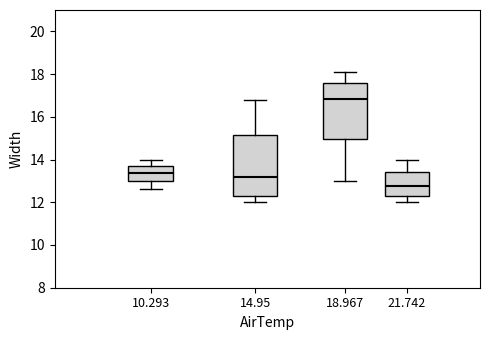

Reading left to right, read every box against the y-axis: the position of its median line, the range the box covers, and the ends of its whiskers. The values are not printed on the chart, so give them approximately, as read against the axis.

10.293: median 13.4, box 13.0 to 13.8, whiskers 12.6 to 14.0
14.95: median 13.2, box 12.4 to 15.2, whiskers 12.0 to 16.8
18.967: median 16.8, box 15.0 to 17.6, whiskers 13.0 to 18.2
21.742: median 12.8, box 12.2 to 13.4, whiskers 12.0 to 14.0